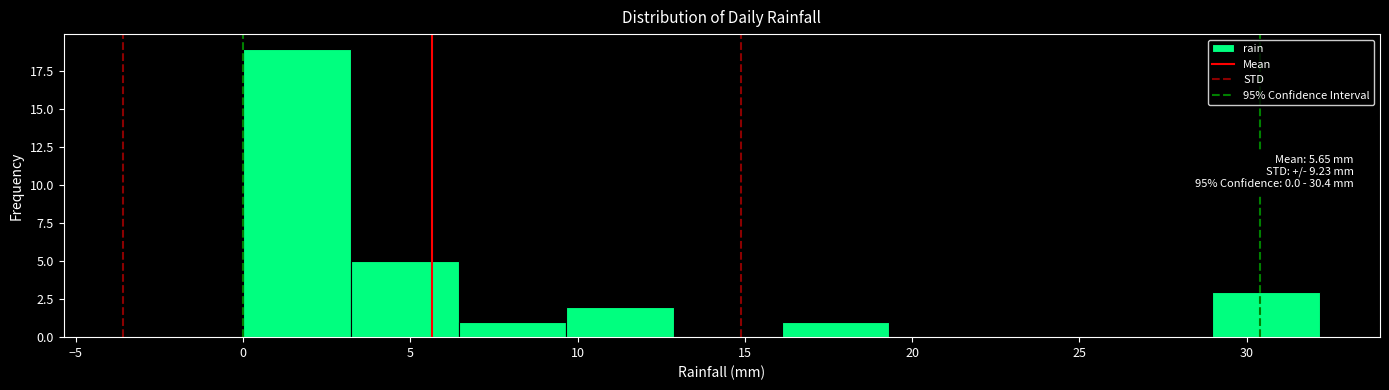

Over which range of the x-axis is the bar tallest?

0.0 to 3.0